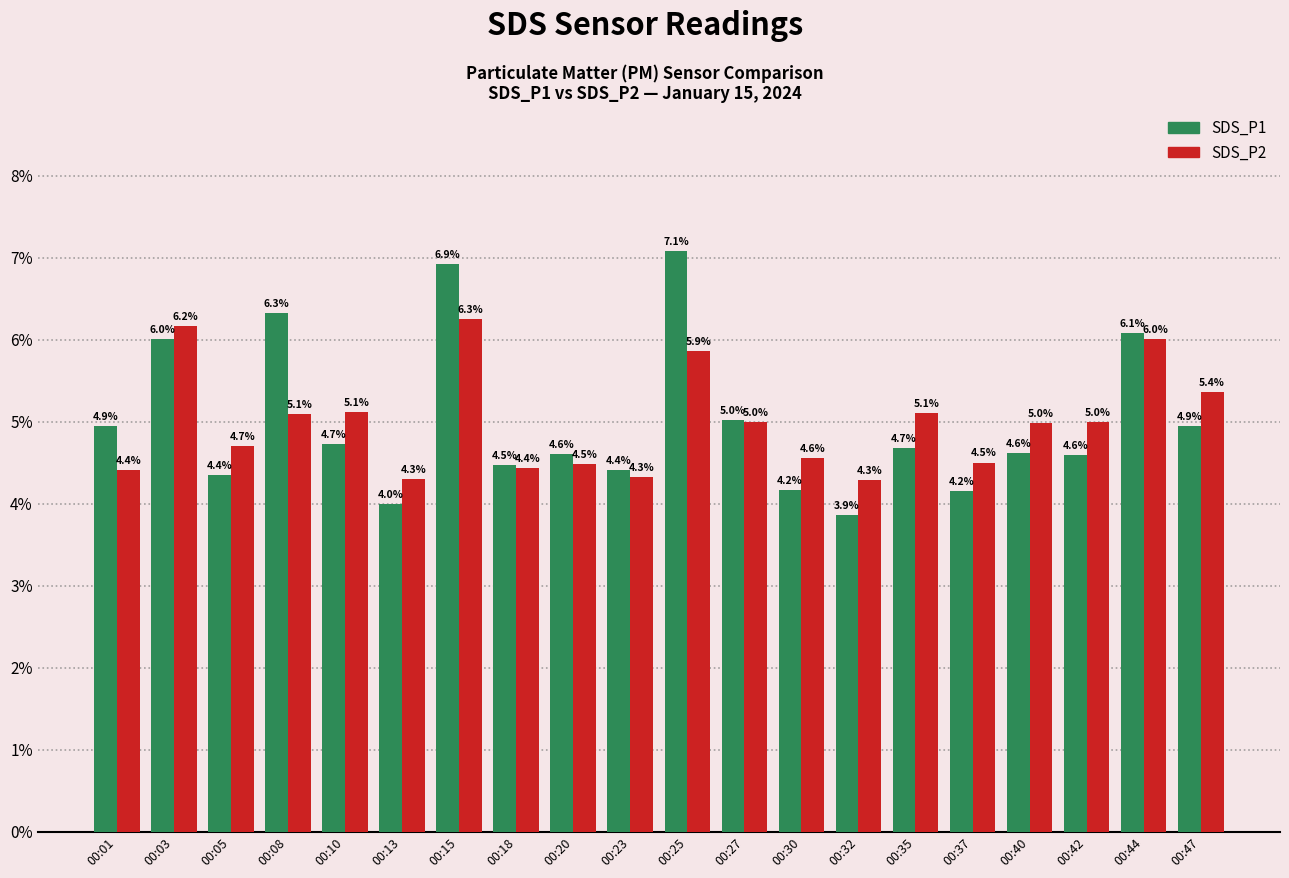

True or false: SDS_P2 has a value of 4.4 at 00:01.

True